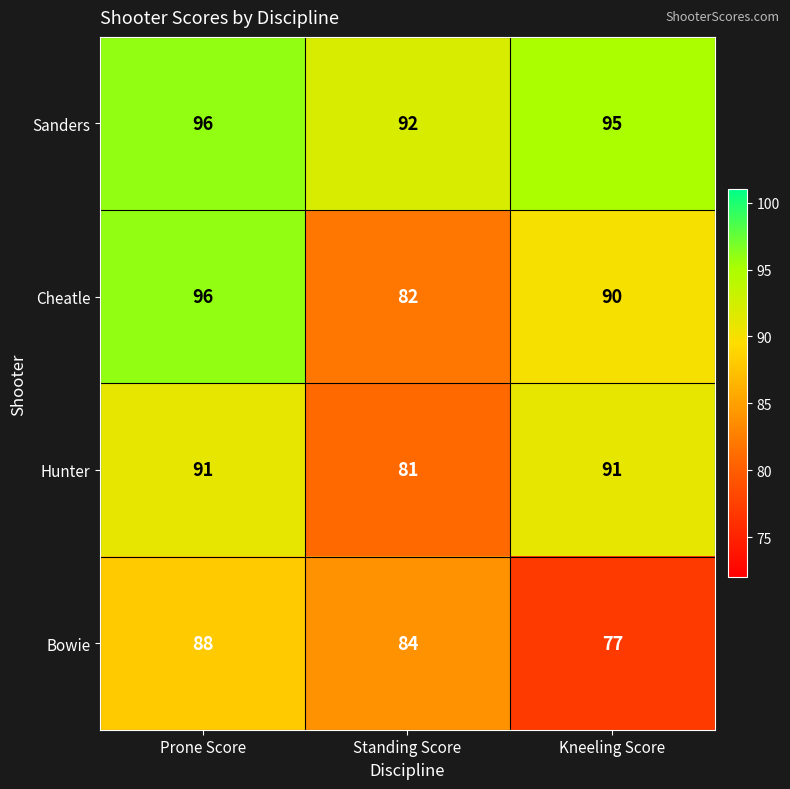

At which label does Sanders first exceed 95?

Prone Score